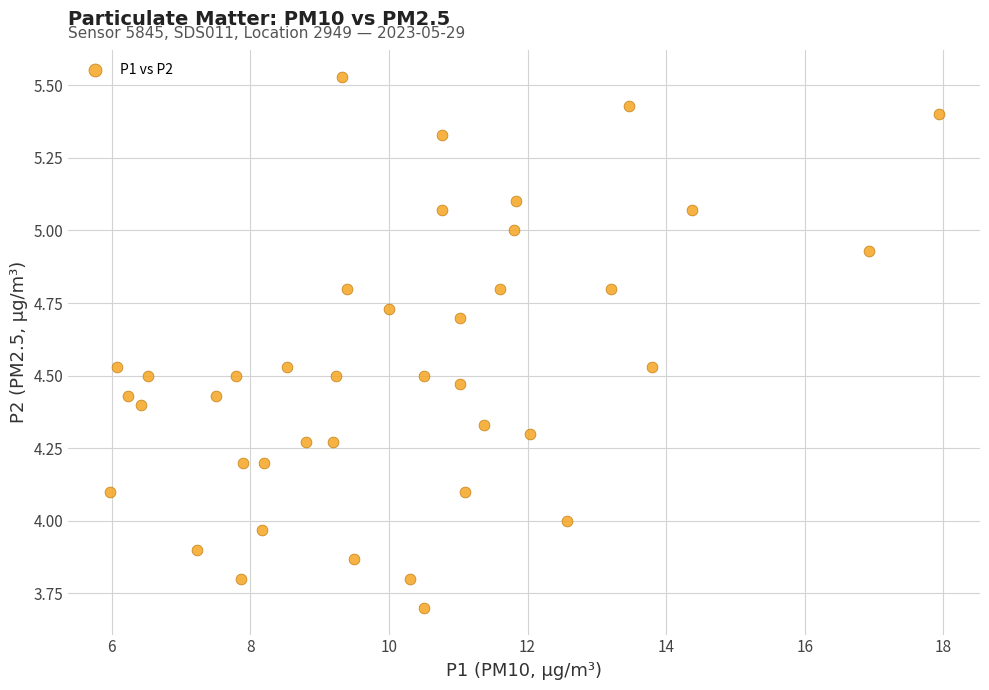

What is the range of X values (max minus min)?

12.0